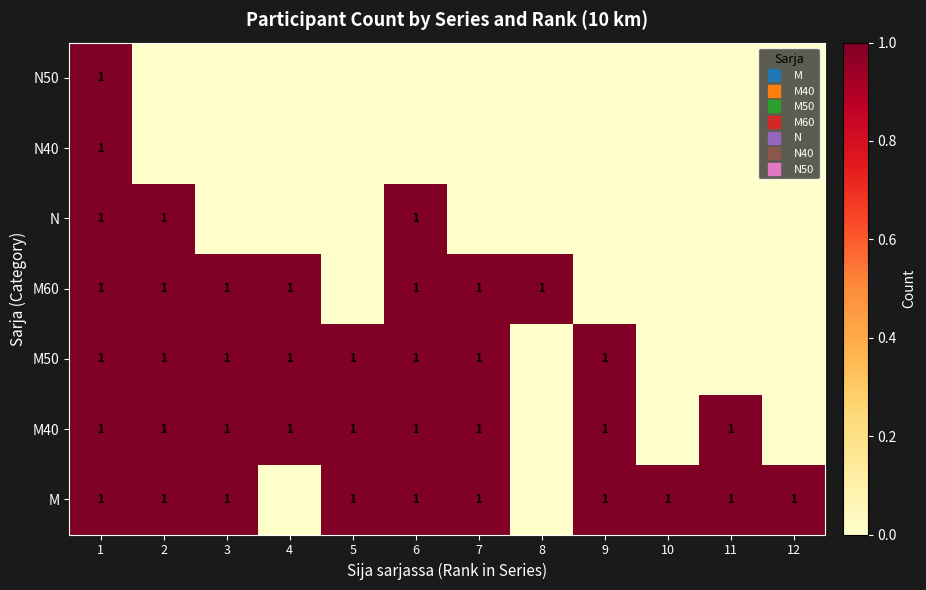

Is it true that N50 equals 0 at 9?

True